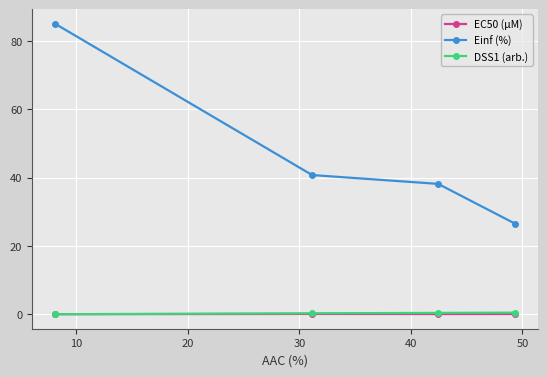

What is the value of the DSS1 (arb.) point at the 2nd from the left?

0.3